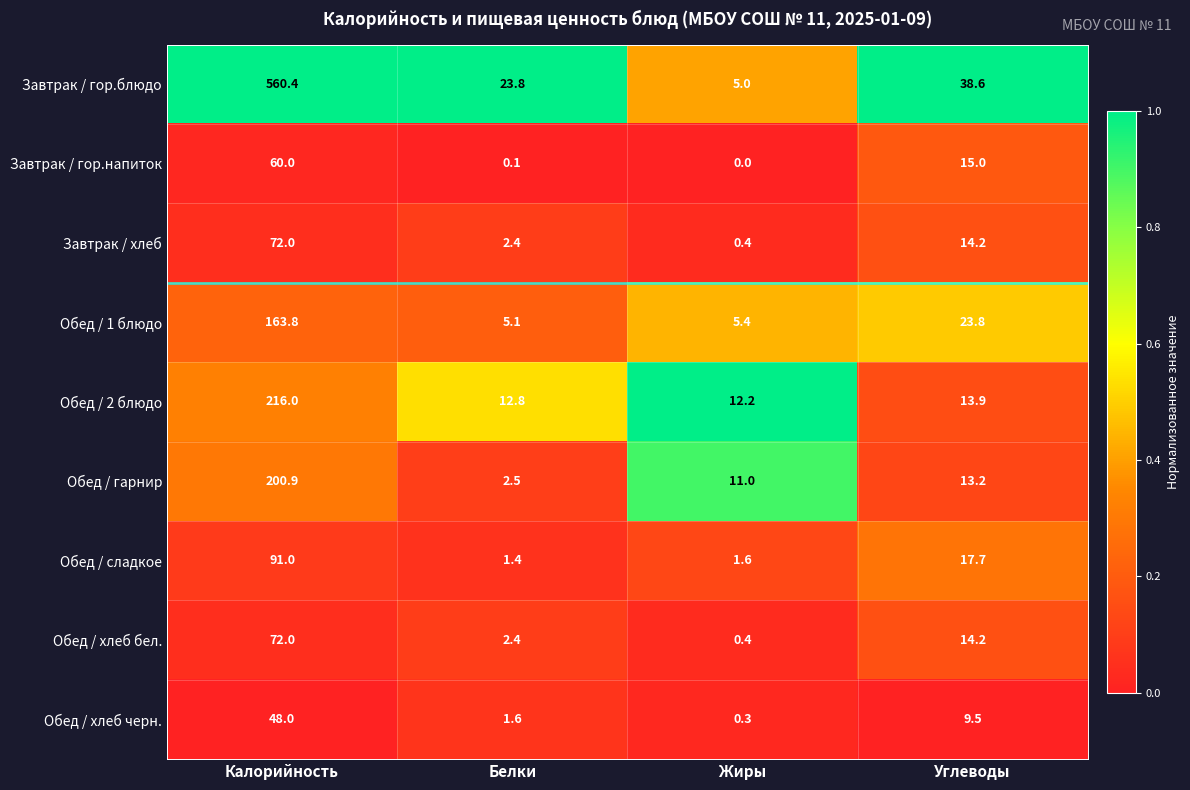

What is the approximate value of Обед / сладкое at Углеводы?

17.7